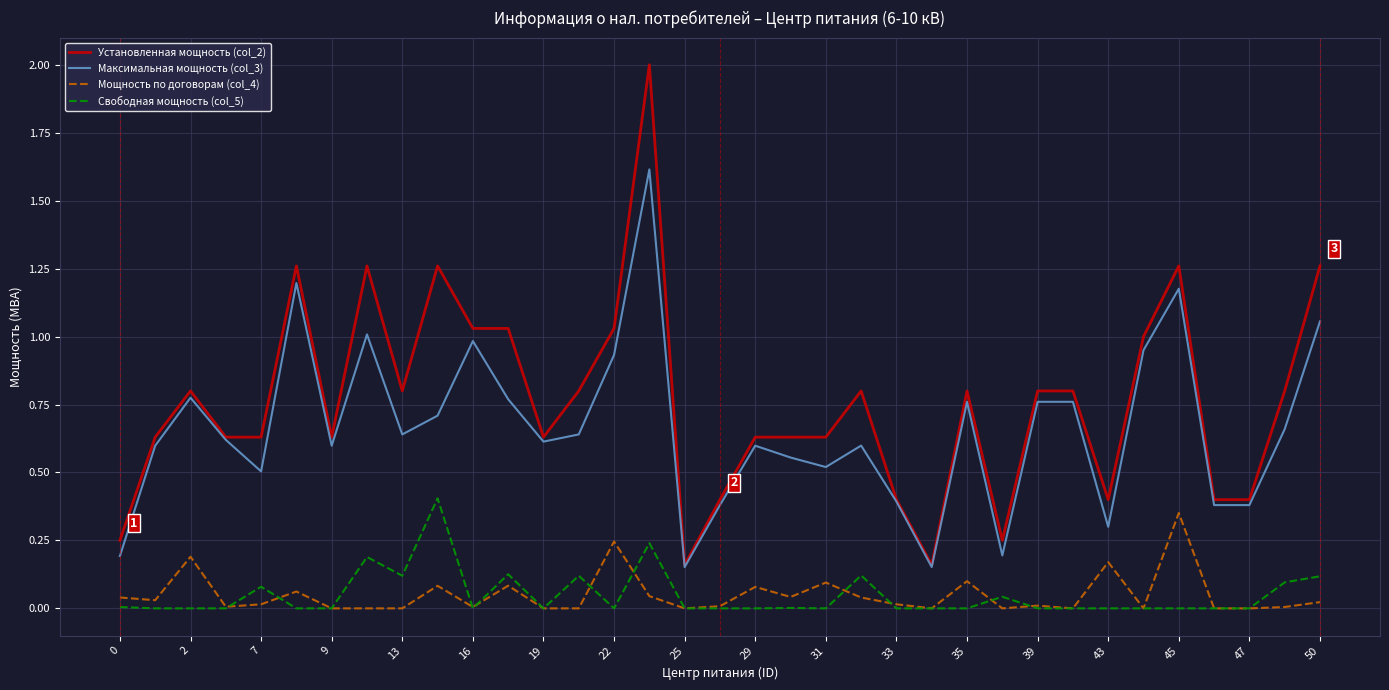

Which series has the largest total across all categories?

Установленная мощность (col_2)